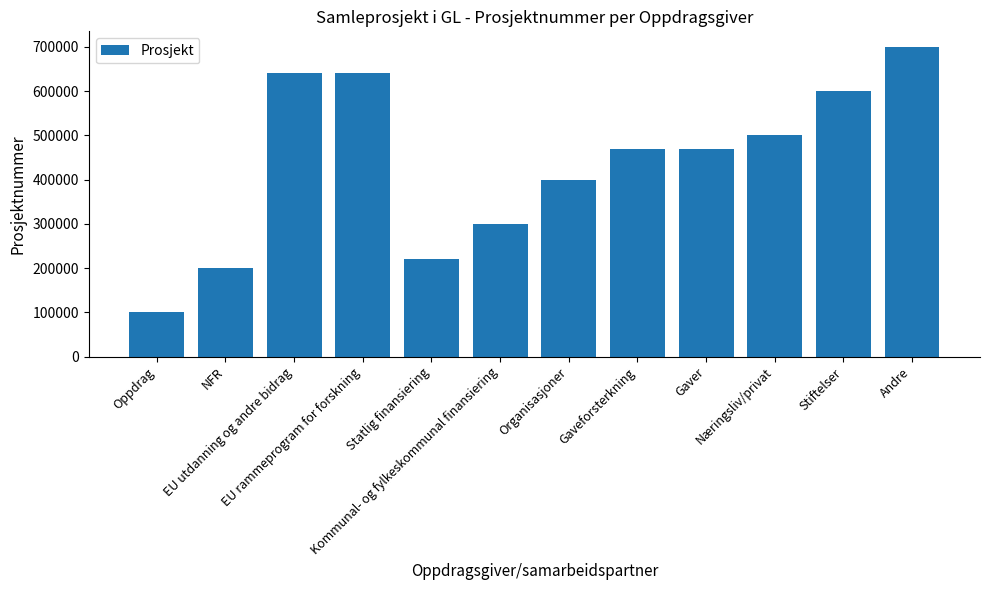

Approximately how many times larger is the value at EU rammeprogram for forskning compared to EU utdanning og andre bidrag?

1.0